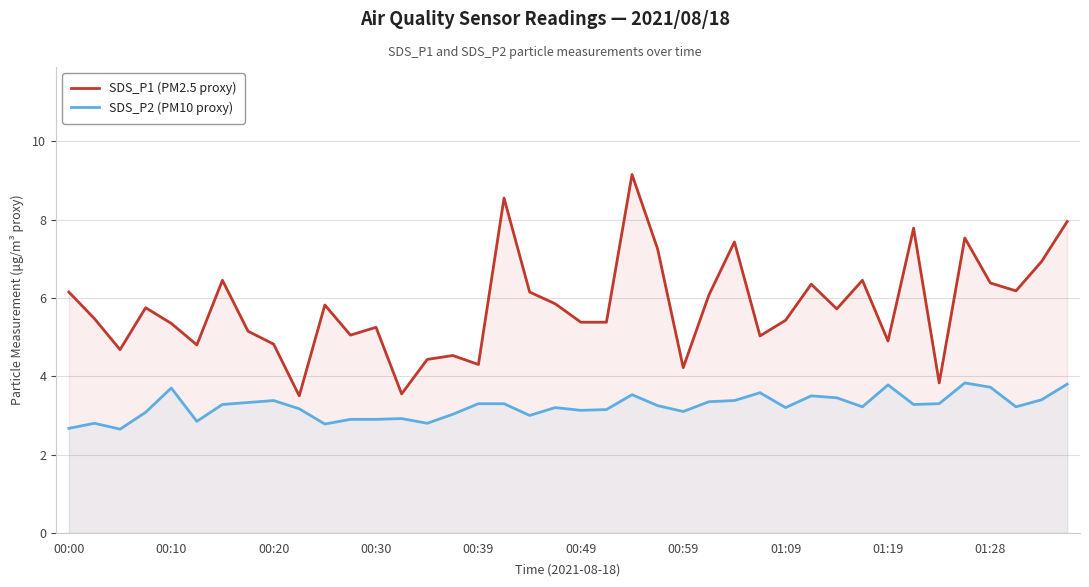

How many values in the SDS_P2 (PM10 proxy) series are below 3?

9